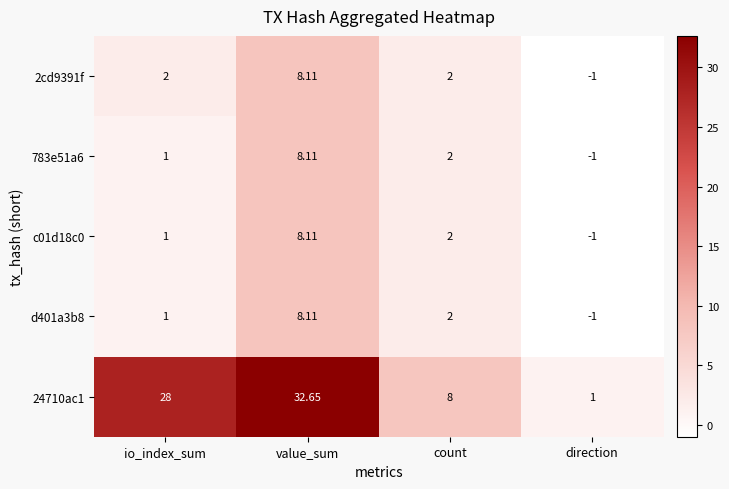

List the labels in order of c01d18c0 value, smallest first.

direction, io_index_sum, count, value_sum